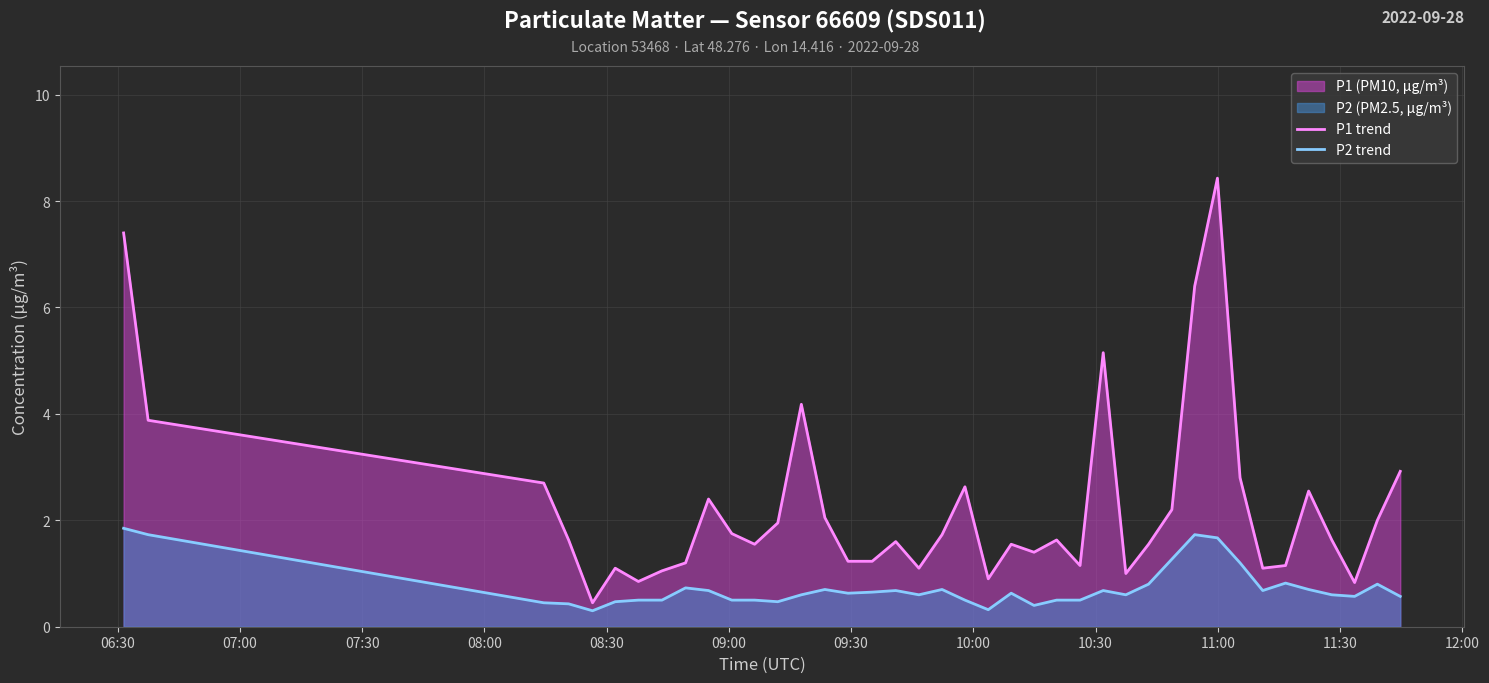

What is the minimum value for P1 trend?

0.5